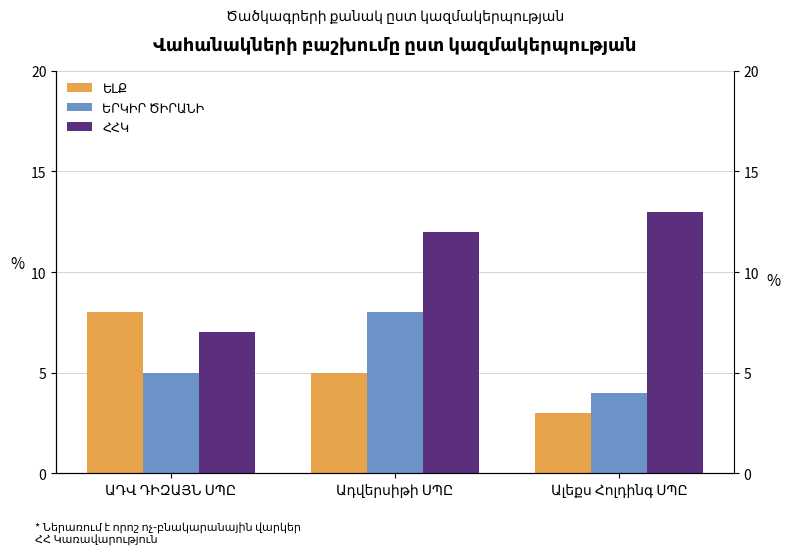

How many values in the ԵՐԿԻՐ ԾԻՐԱՆԻ series are below 5?

1